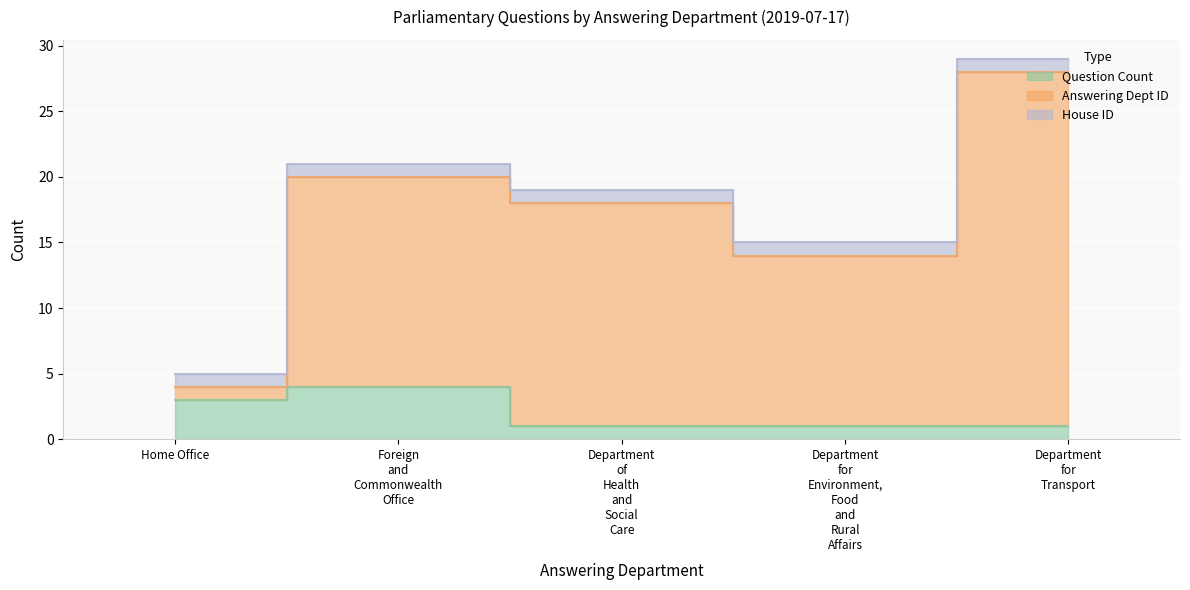

The Question Count series shows 3 at Home Office. True or false?

True